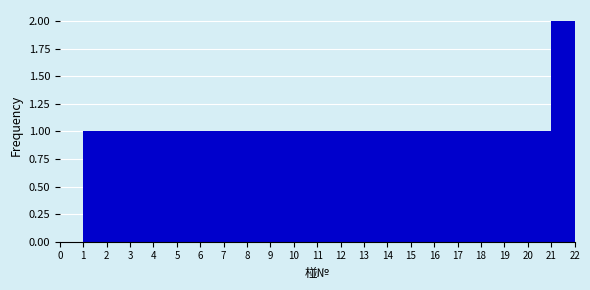

Which range on the x-axis has the tallest bar?

21 to 22